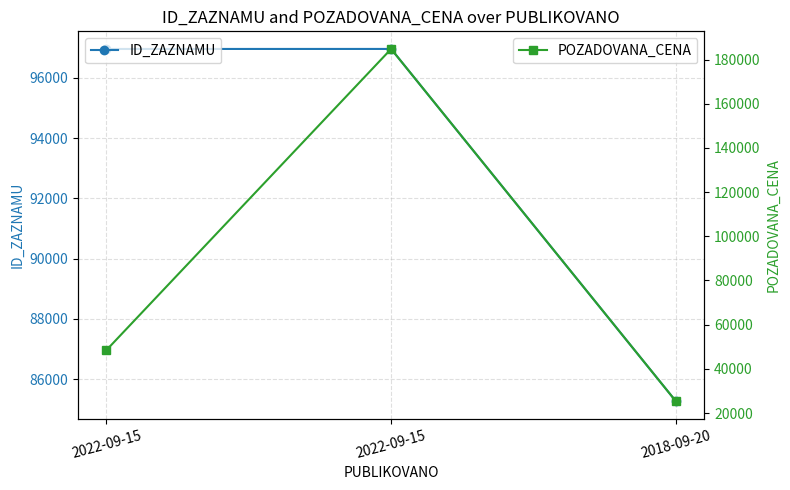

How many series are shown in this chart?

2